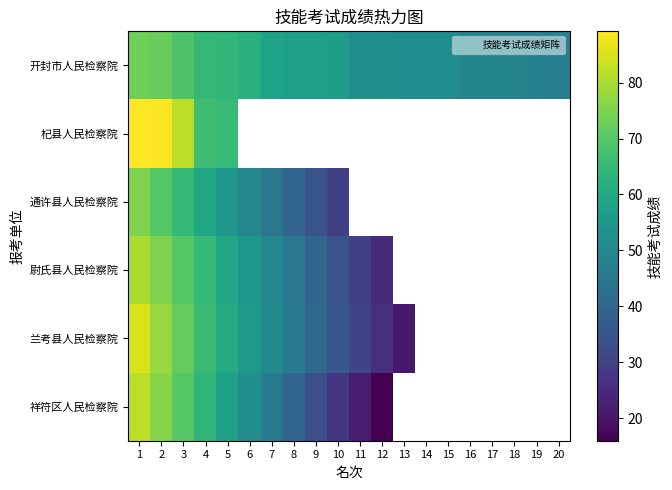

What is the highest value of the 尉氏县人民检察院 series?

80.0